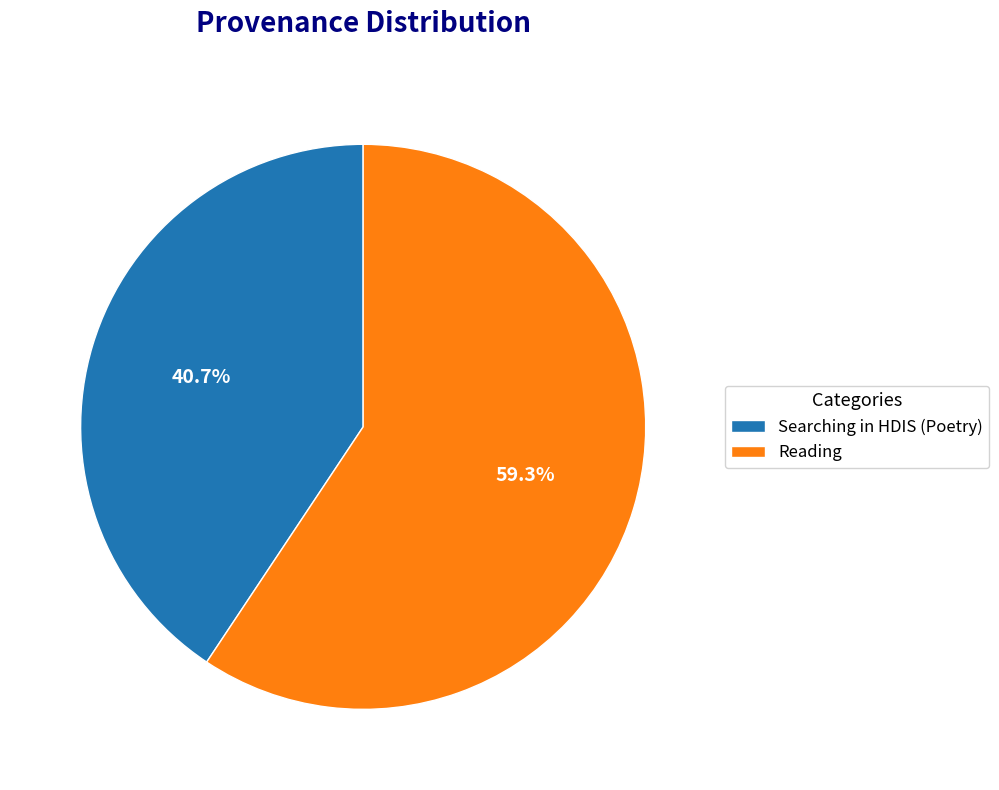

What is the total percentage of Reading and Searching in HDIS (Poetry)?

100.0%